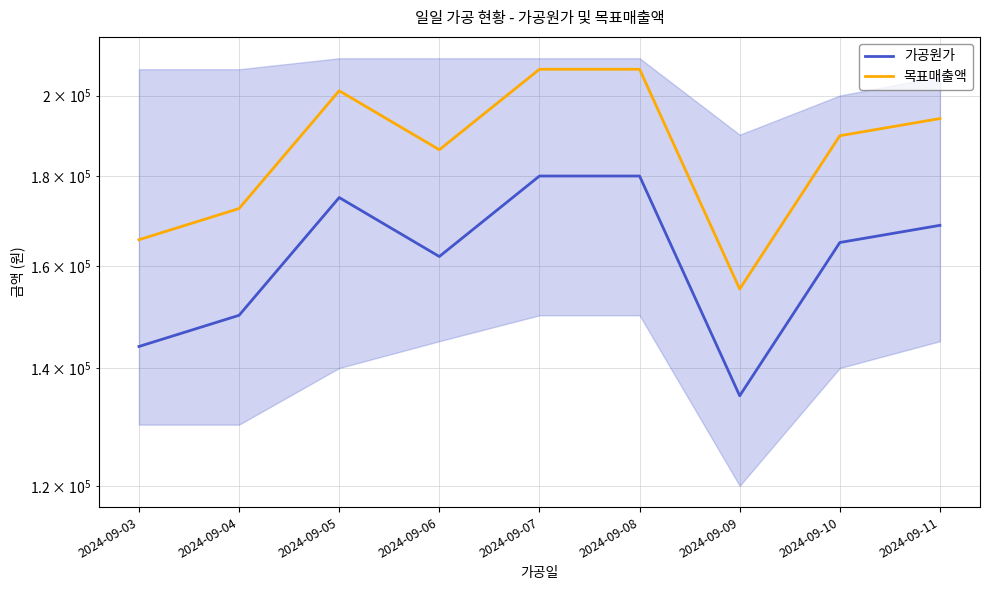

What is the difference between the highest and lowest values at 2024-09-11?

25312